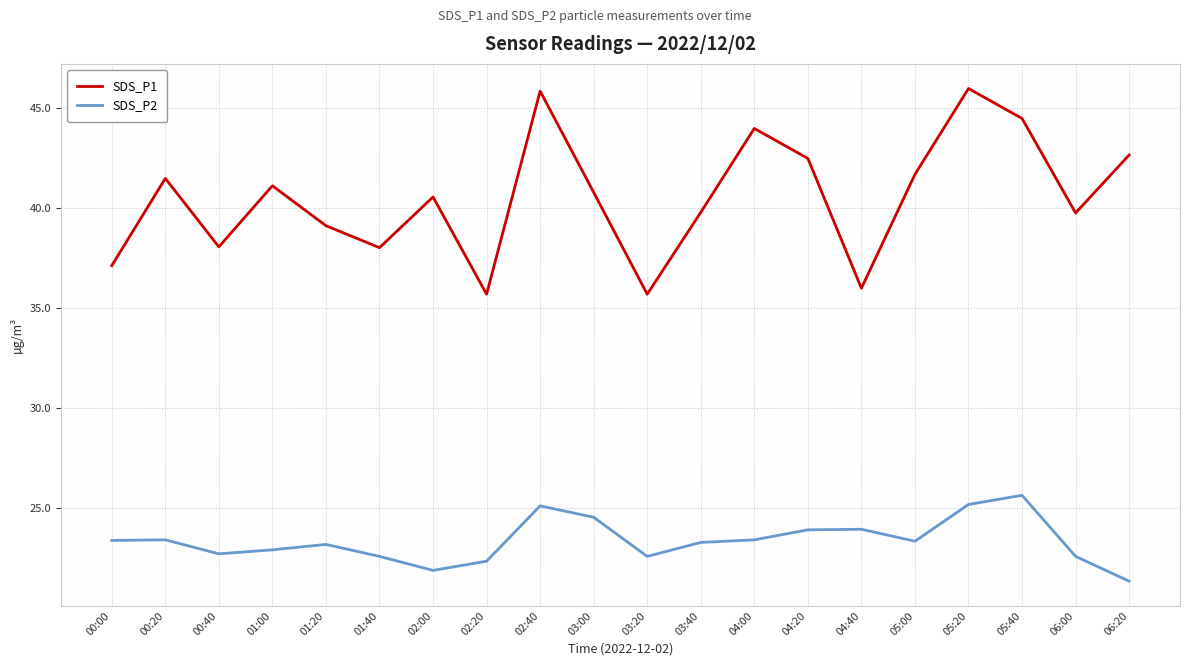

Is the value of SDS_P1 at 06:00 greater than the value of SDS_P2 at 04:40?

Yes